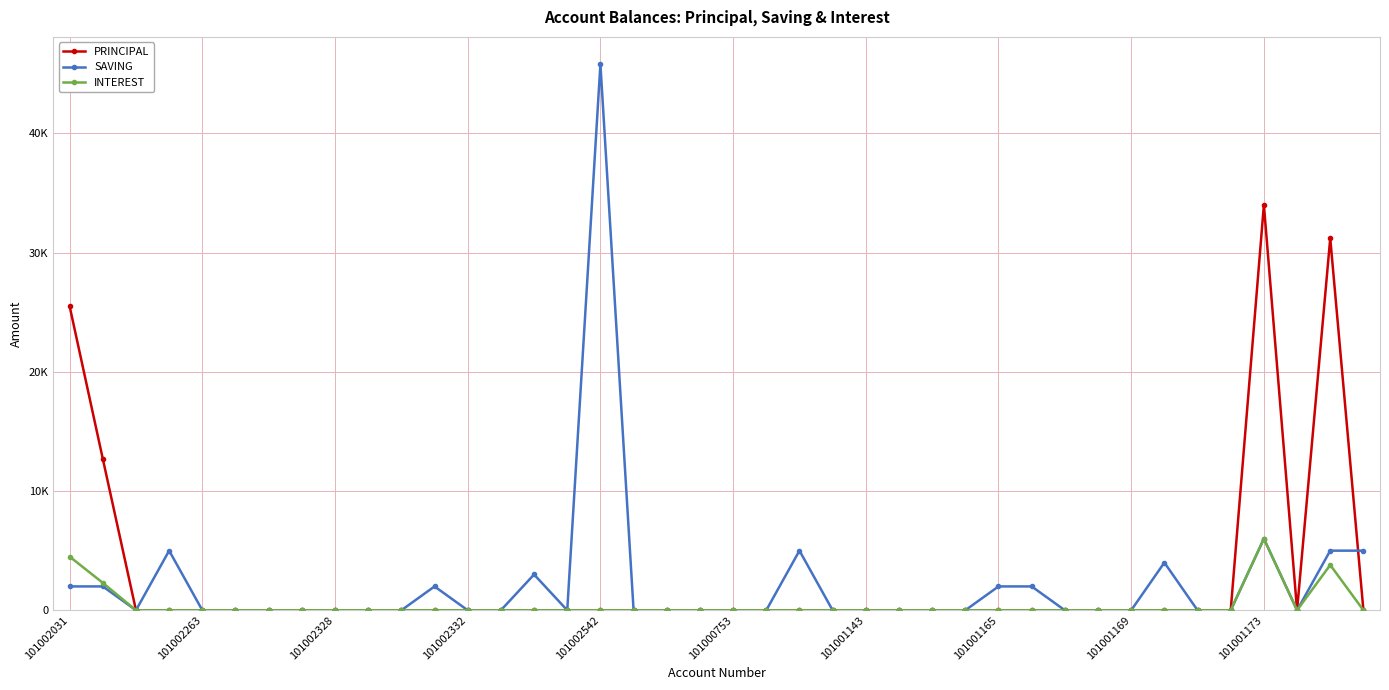

What are all the series names shown in the legend?

PRINCIPAL, SAVING, INTEREST